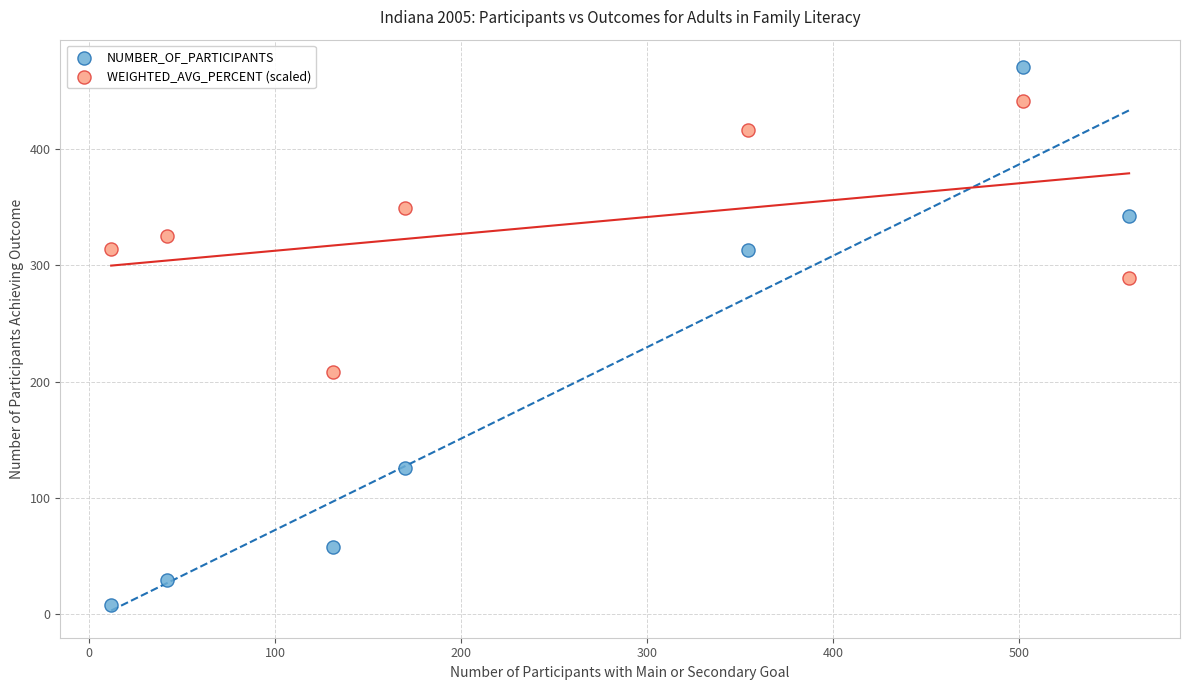

Which series reaches the minimum Y coordinate?

NUMBER_OF_PARTICIPANTS